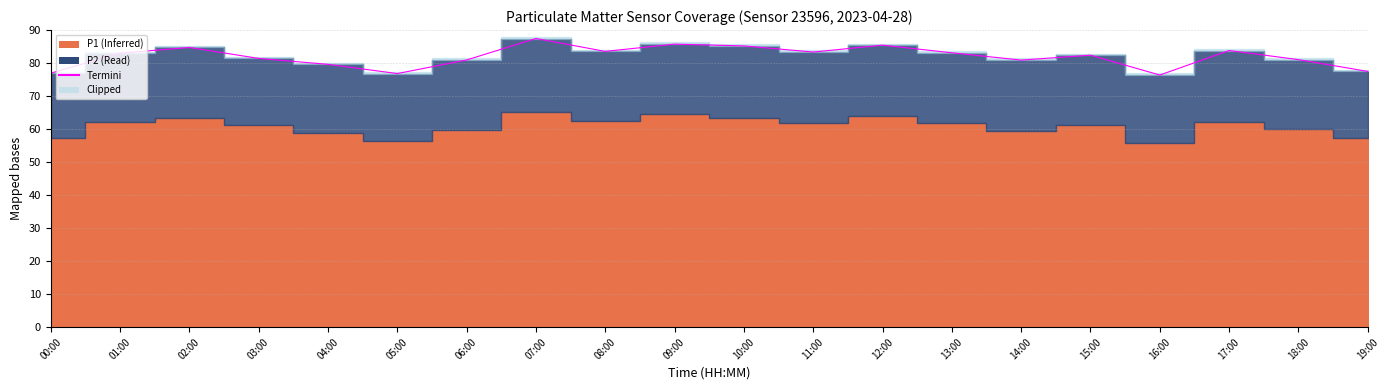

What is the value of the 3rd point from the left?

84.7